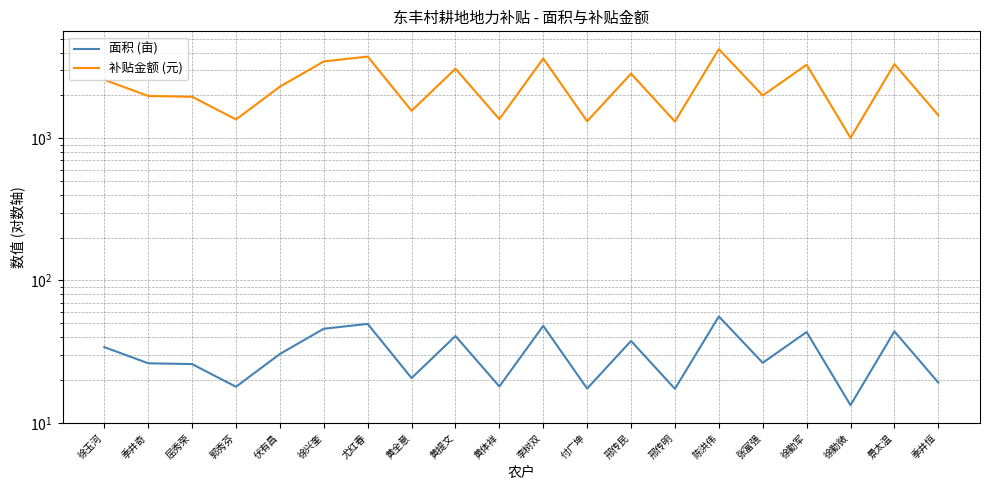

Reading left to right, extract all data points from this chart.

面积 (亩): 34.0	26.2	25.9	17.9	30.4	45.8	49.5	20.6	40.7	18.0	48.0	17.4	37.6	17.3	55.9	26.4	43.4	13.3	43.9	19.2
补贴金额 (元): 2571.9	1980.7	1954.3	1354.0	2302.0	3462.5	3746.0	1558.9	3079.2	1361.5	3630.3	1315.4	2843.3	1309.4	4225.3	1995.8	3284.1	1005.5	3319.6	1449.2